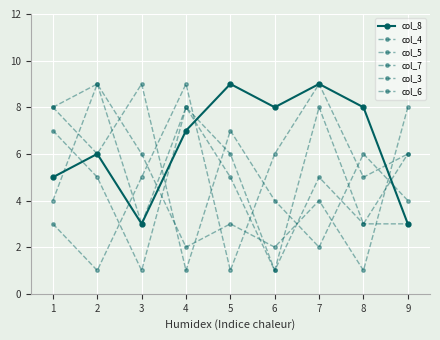

Rank the series by their maximum value, from lowest to highest.

col_4, col_8, col_5, col_7, col_3, col_6